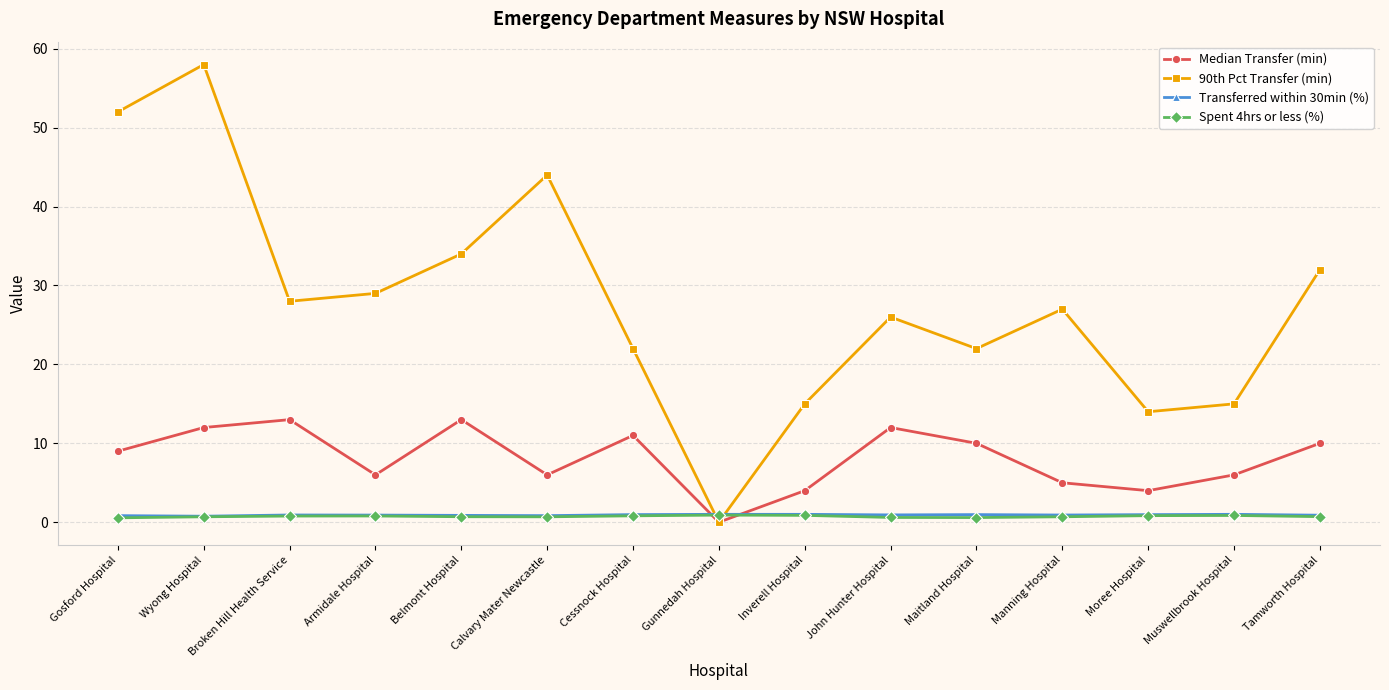

How many data points in Median Transfer (min) are less than 9?

7